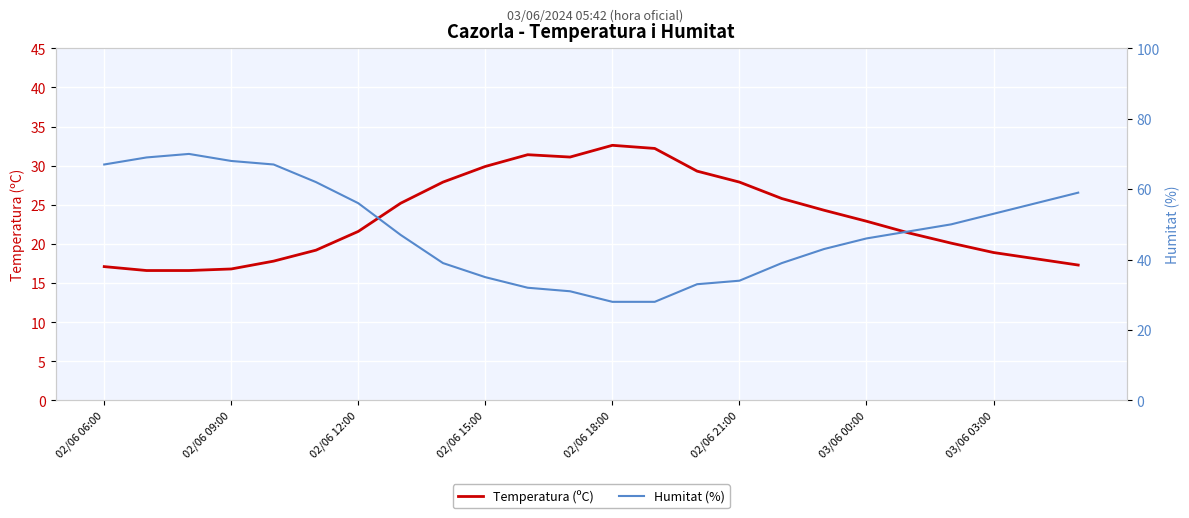

The value of Temperatura (ºC) at 02/06 15:00 is 45.5. True or false?

False